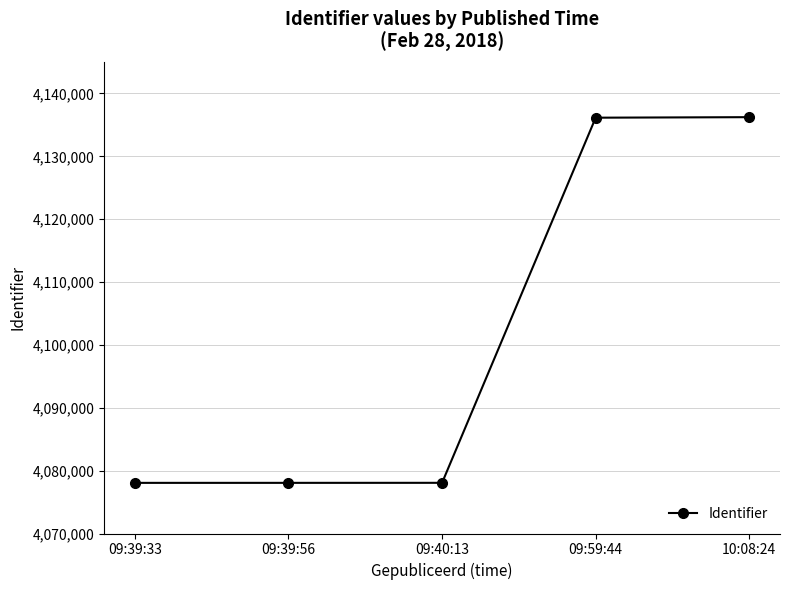

Between 09:39:33 and 10:08:24, which is larger?

10:08:24